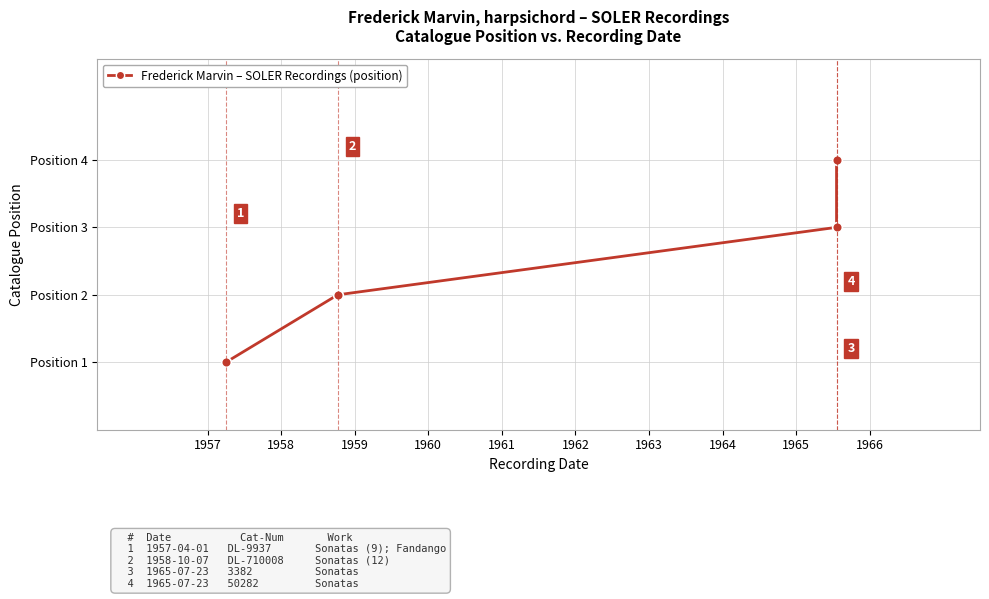

How many lines are shown in the chart?

1